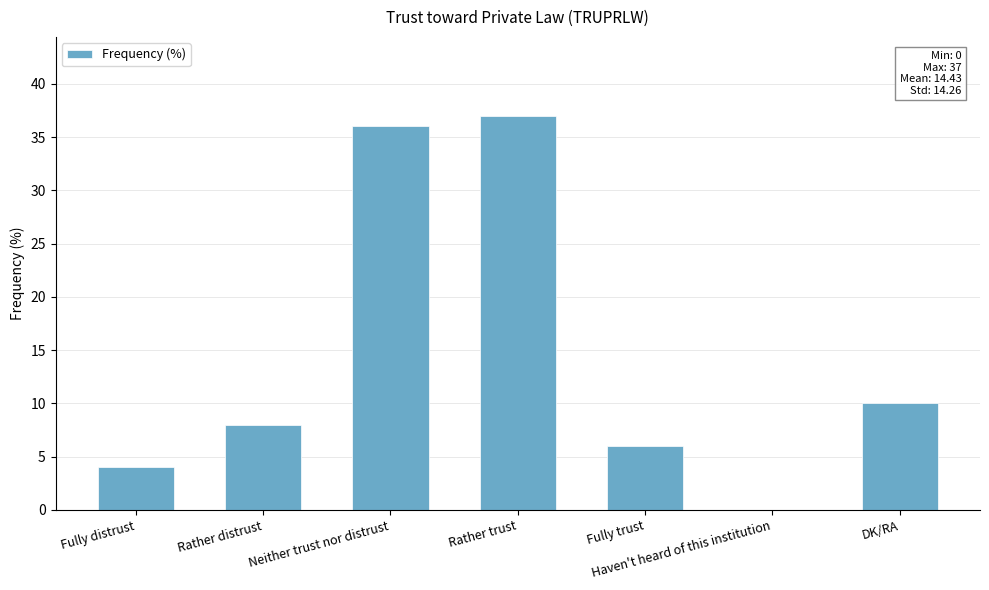

Reading left to right, what are all the values shown in this chart?

Fully distrust=4	Rather distrust=8	Neither trust nor distrust=36	Rather trust=37	Fully trust=6	Haven't heard of this institution=0	DK/RA=10